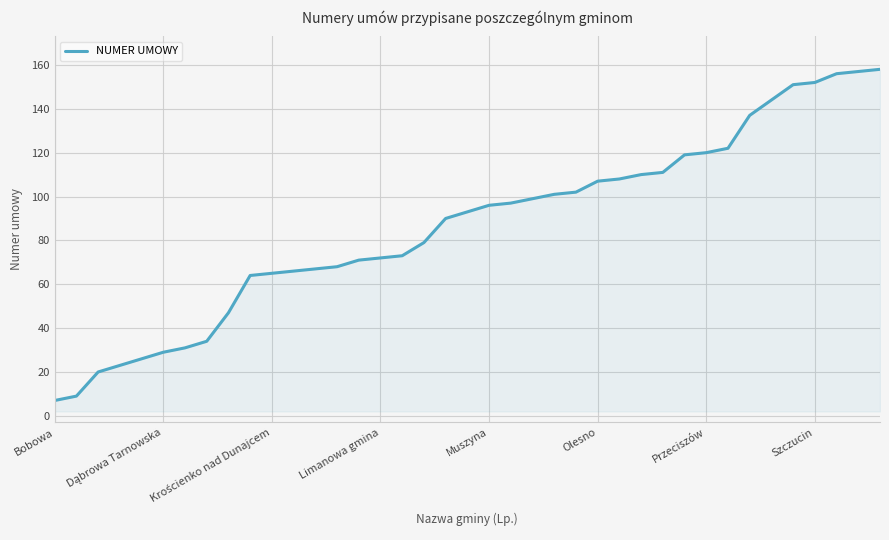

What is the maximum value shown in the chart?

158